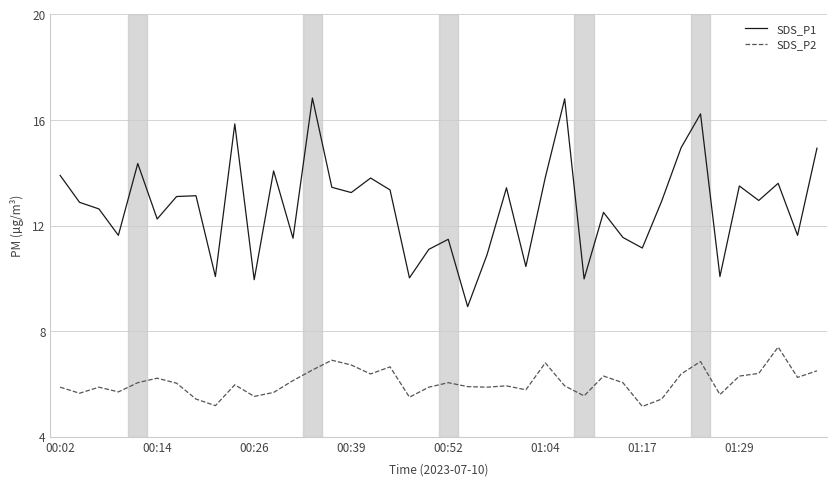

True or false: SDS_P1 and SDS_P2 cross at least once.

False